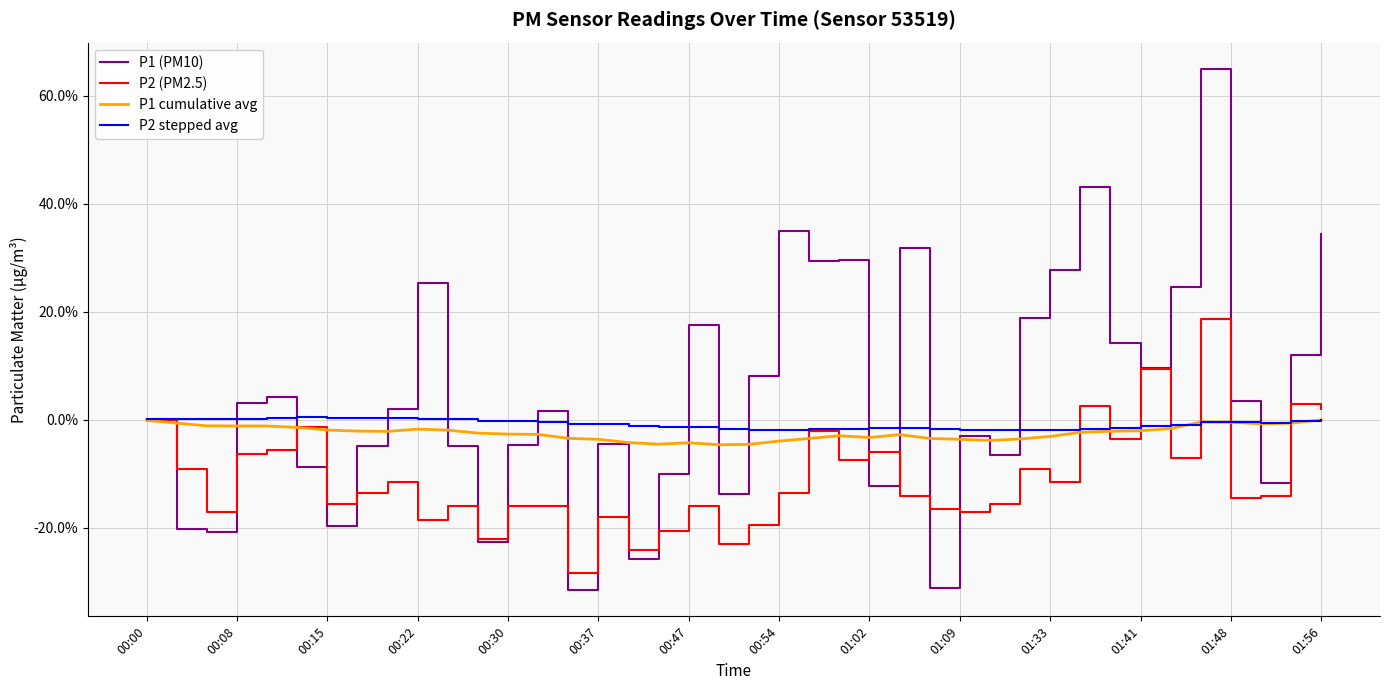

Which series has the largest total across all categories?

P1 (PM10)